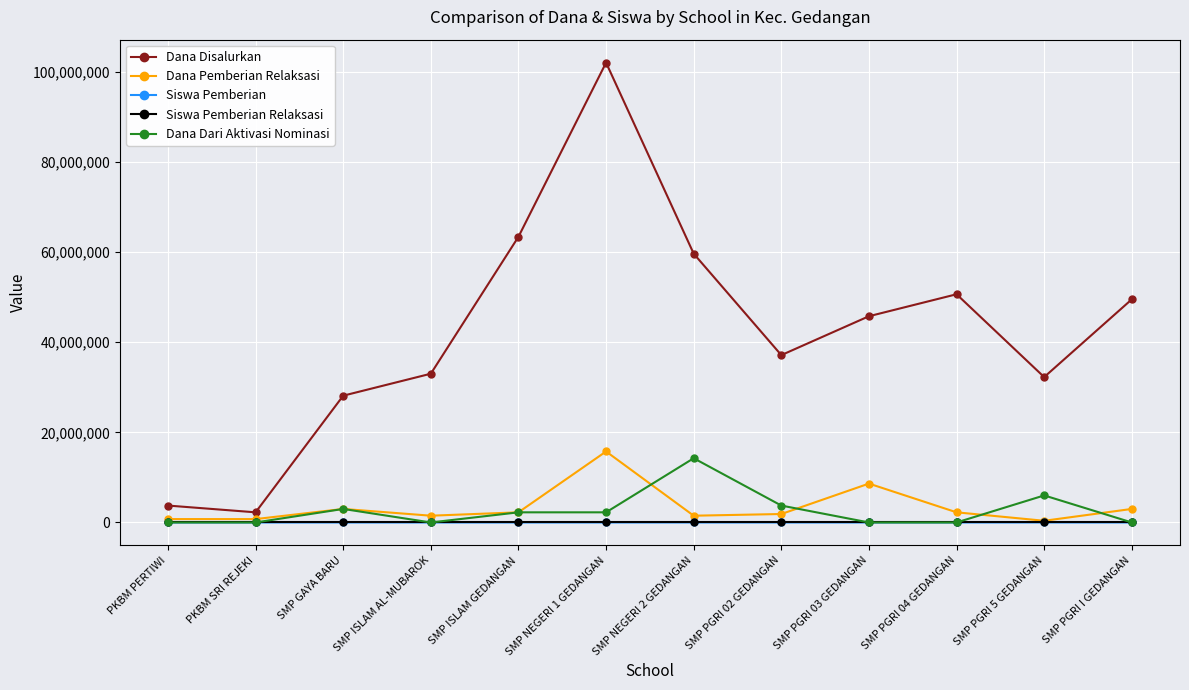

What are all the series names shown in the legend?

Dana Disalurkan, Dana Pemberian Relaksasi, Siswa Pemberian, Siswa Pemberian Relaksasi, Dana Dari Aktivasi Nominasi